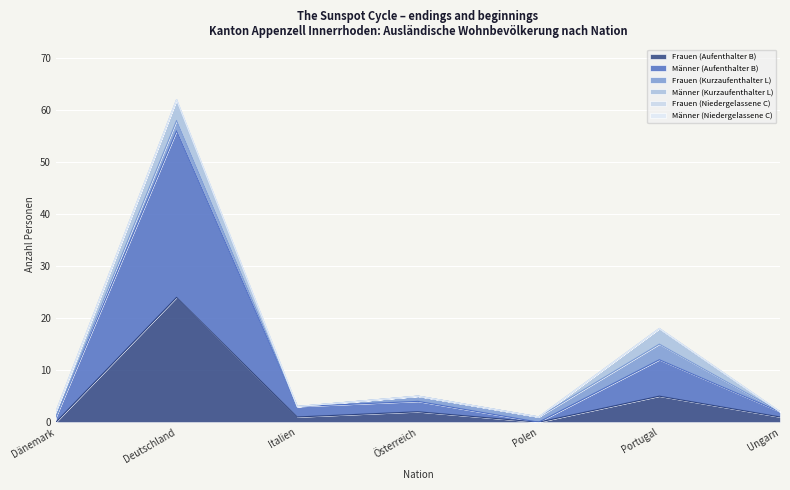

Between Ungarn and Deutschland, which is larger?

Deutschland